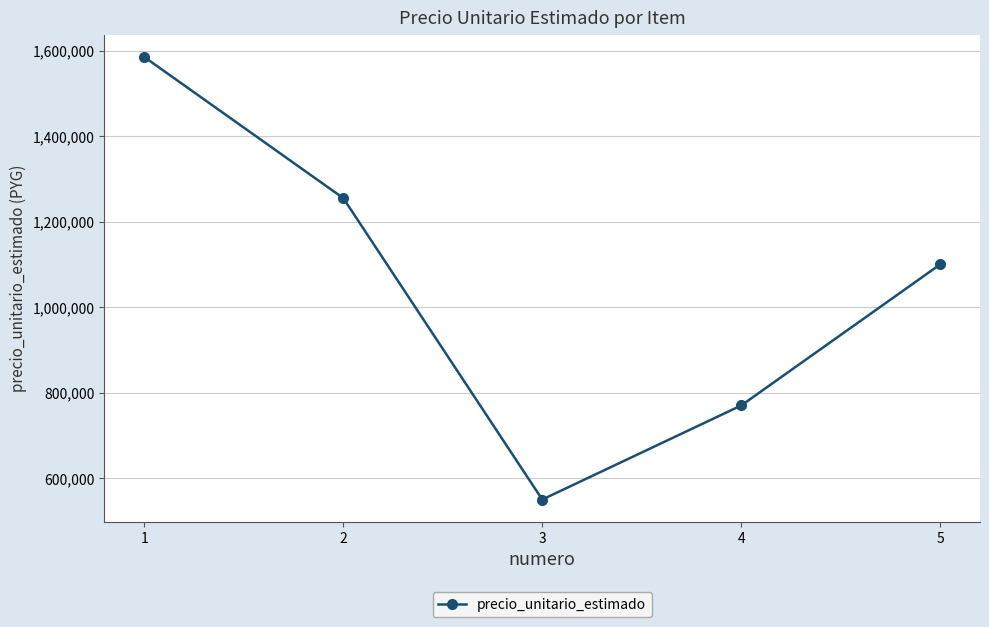

Rank the categories by value from highest to lowest.

1, 2, 5, 4, 3